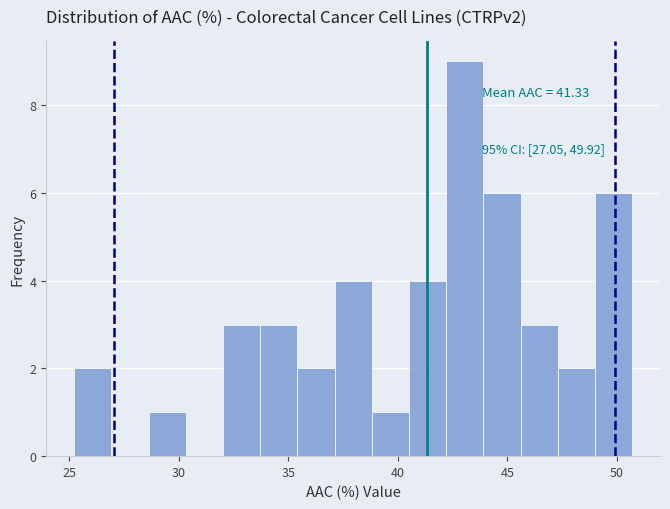

Read against the x-axis, roughly where is the centre of the tallest bar?

43.0